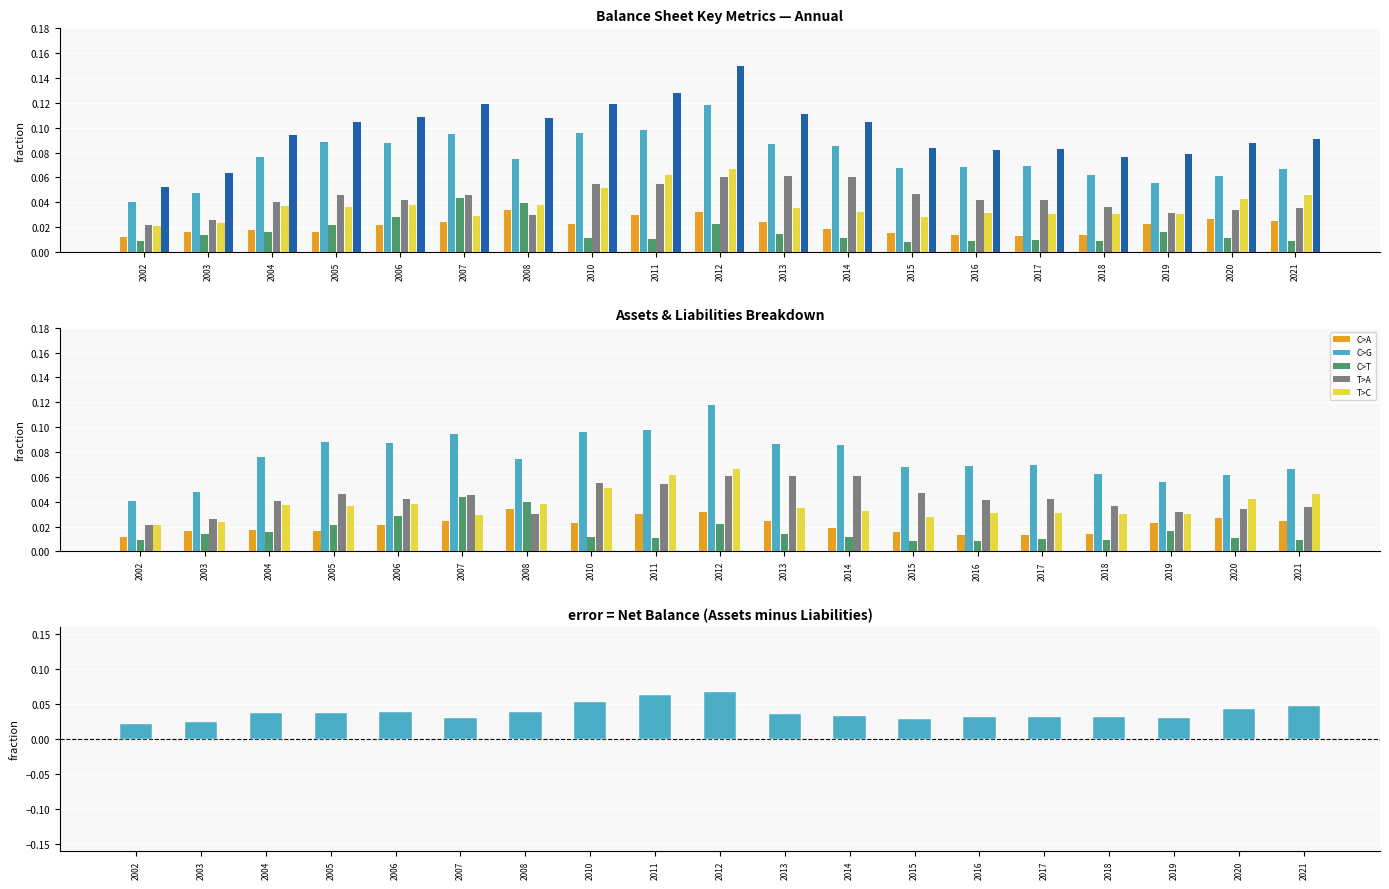

How many Total Current Liabilities values are between 0 and 1?

19